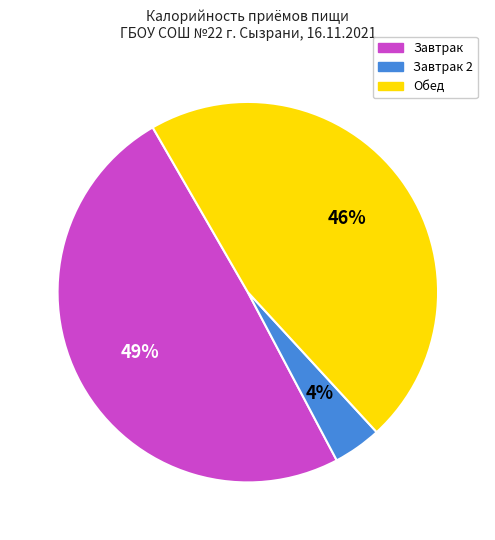

To the nearest percent, what is the average slice percentage?

33%